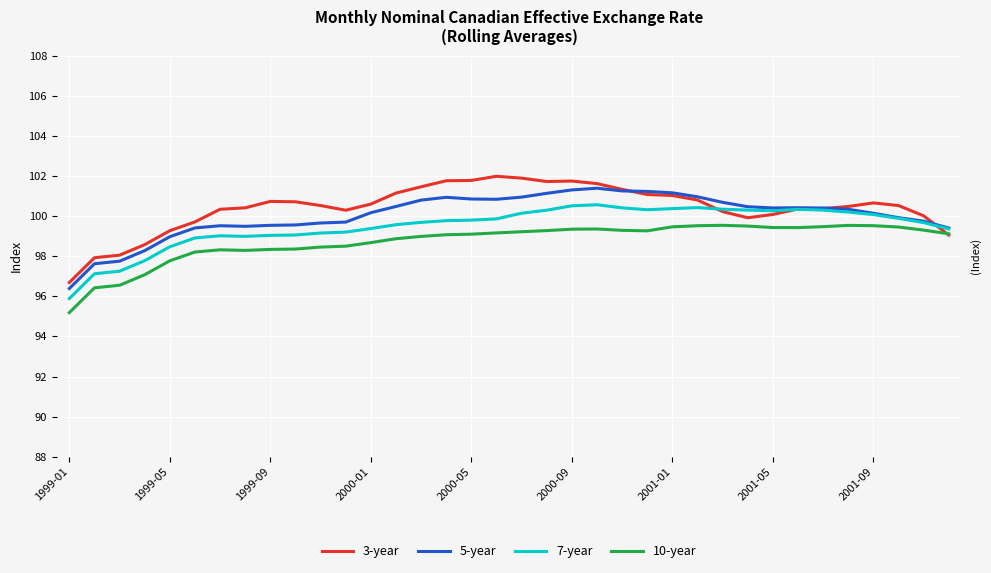

List the series in order of their overall mean, lowest first.

10-year, 7-year, 5-year, 3-year